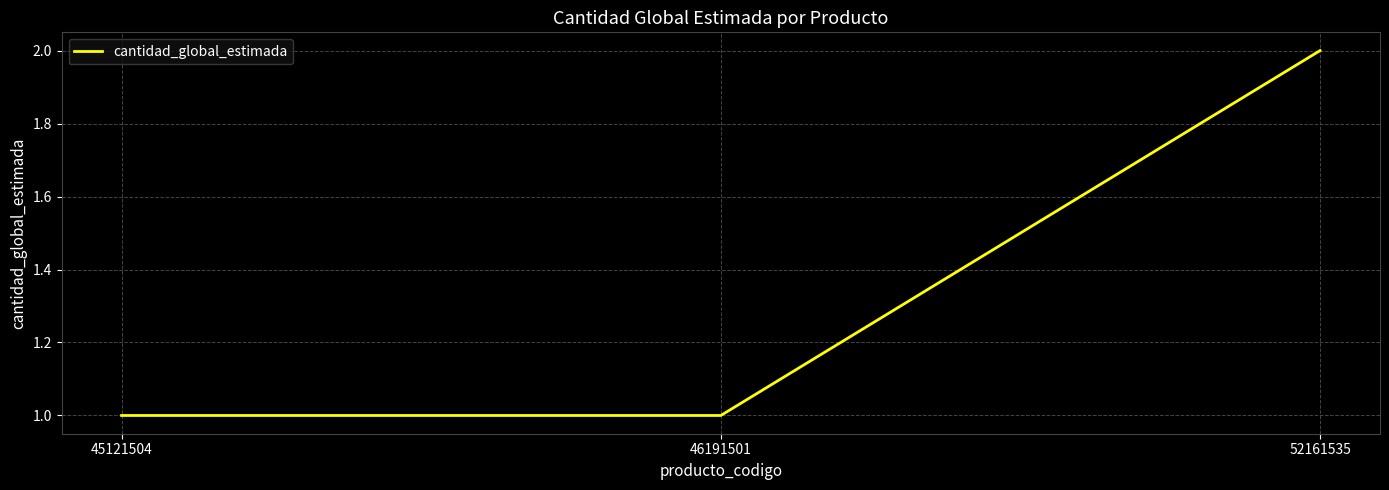

The value at 46191501 is 1. True or false?

True